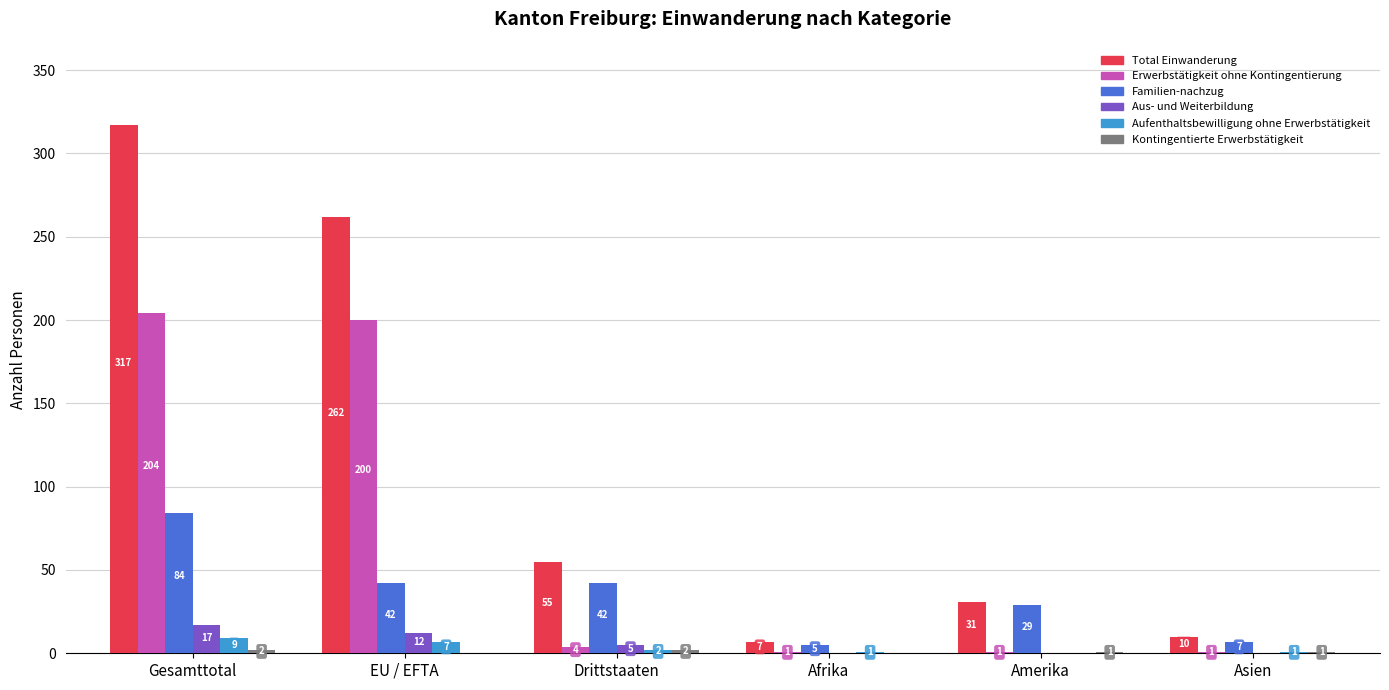

Is it true that Erwerbstätigkeit ohne Kontingentierung equals 204 at Gesamttotal?

True